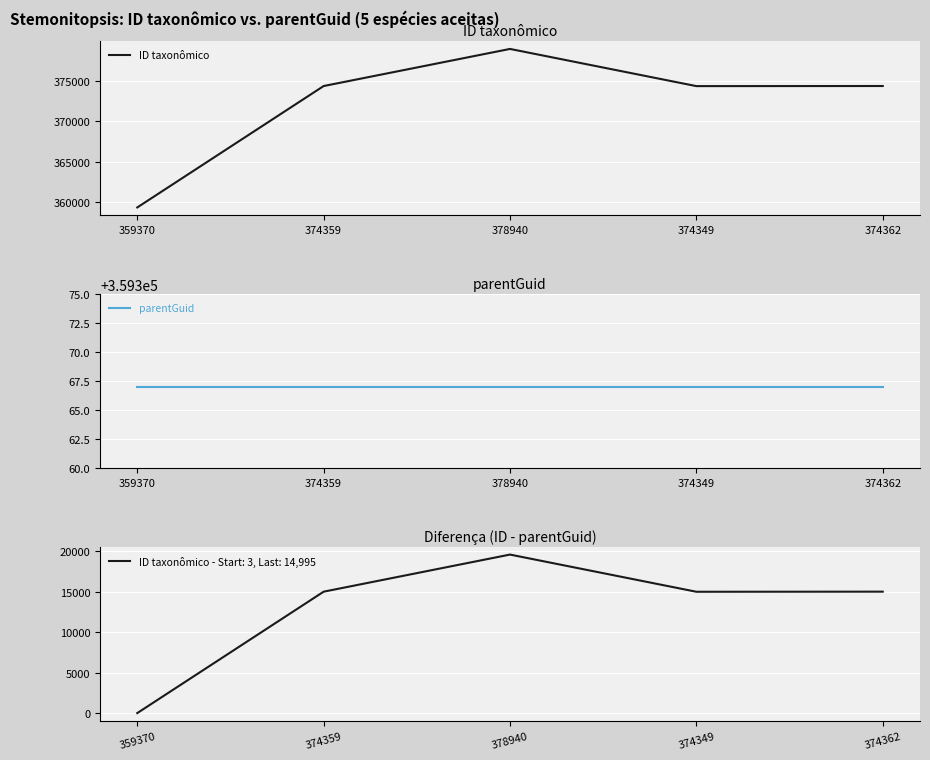

What is the maximum value shown in the chart?

378940